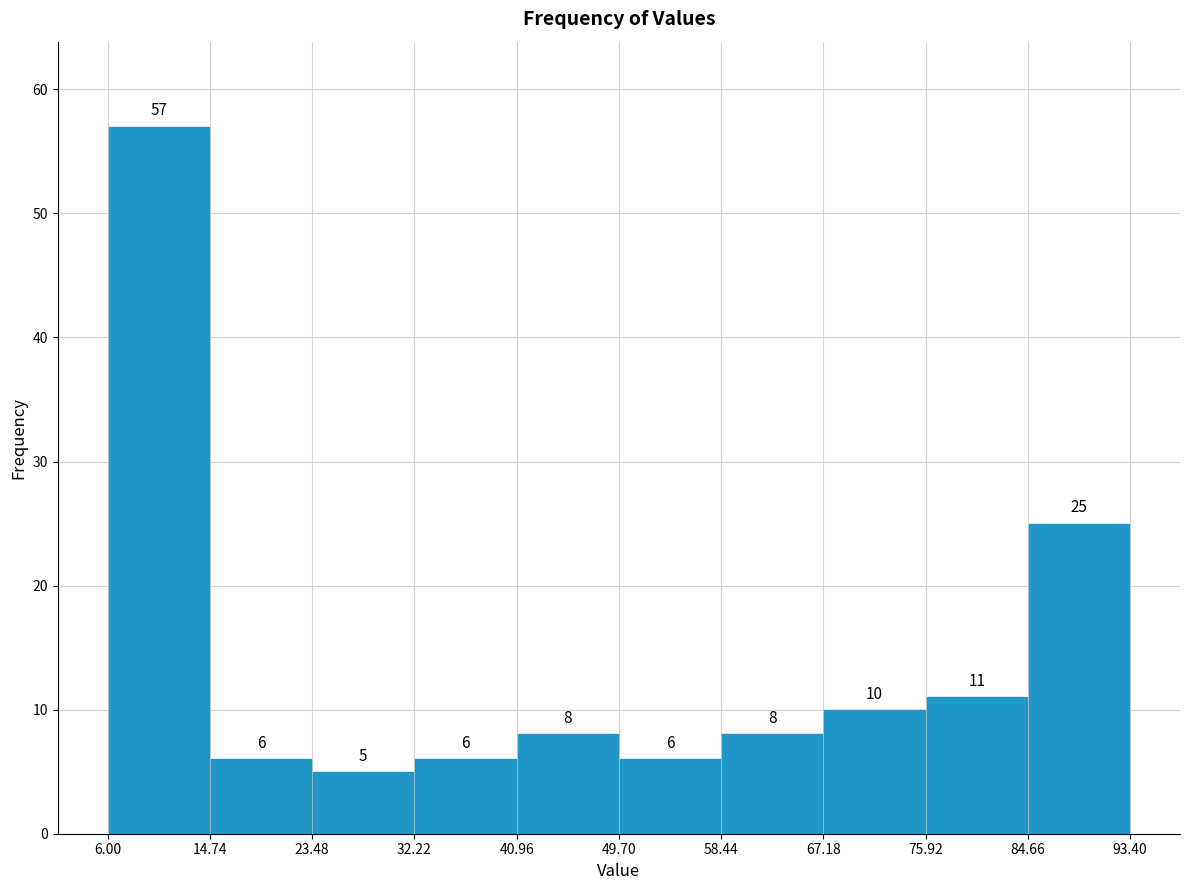

Reading left to right, transcribe this chart: for each bar, give the range it covers on the x-axis and its height.

6.00 to 14.74: 57
14.74 to 23.48: 6
23.48 to 32.22: 5
32.22 to 40.96: 6
40.96 to 49.70: 8
49.70 to 58.44: 6
58.44 to 67.18: 8
67.18 to 75.92: 10
75.92 to 84.66: 11
84.66 to 93.40: 25